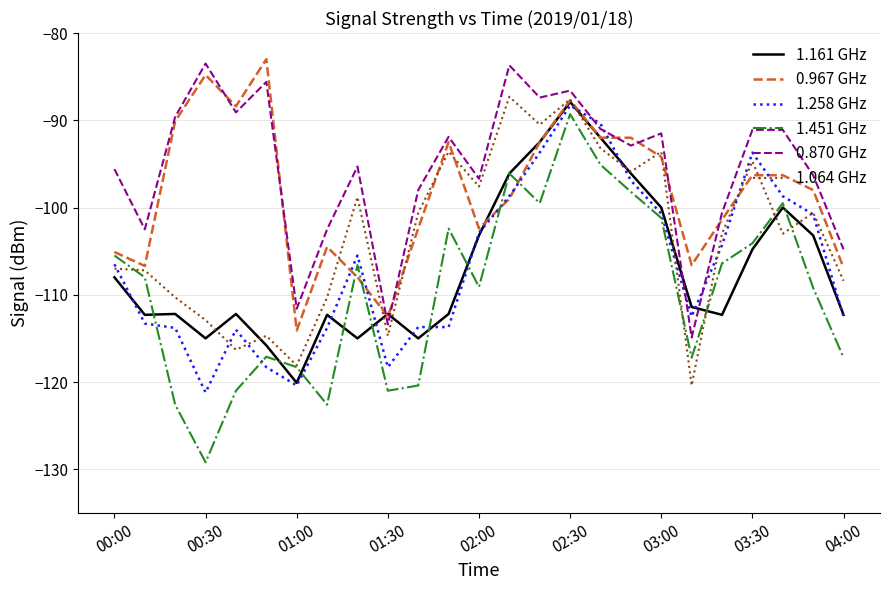

How many lines are shown in the chart?

6